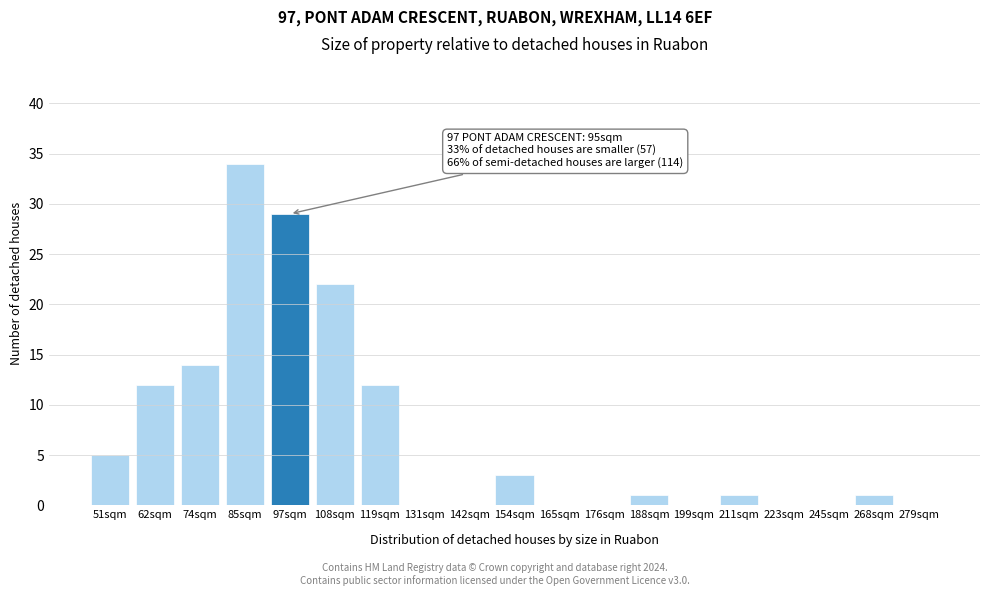

Reading left to right, what are all the values shown in this chart?

51sqm=5	62sqm=12	74sqm=14	85sqm=34	97sqm=29	108sqm=22	119sqm=12	131sqm=0	142sqm=0	154sqm=3	165sqm=0	176sqm=0	188sqm=1	199sqm=0	211sqm=1	223sqm=0	245sqm=0	268sqm=1	279sqm=0